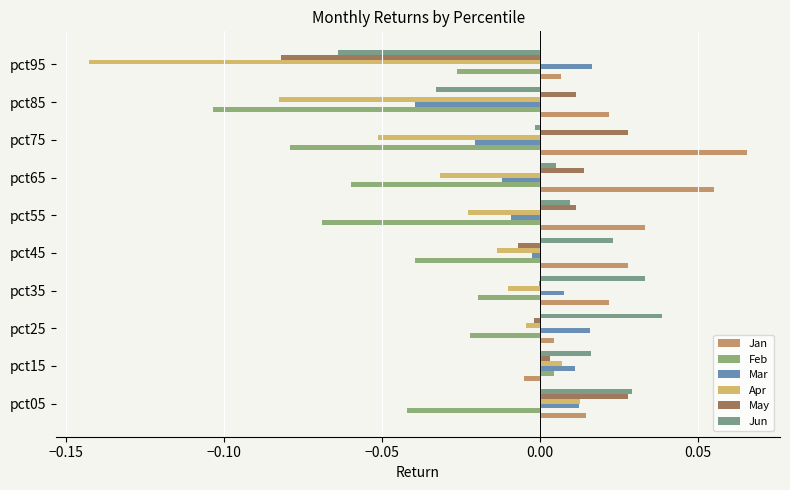

Count the number of categories in the chart.

10